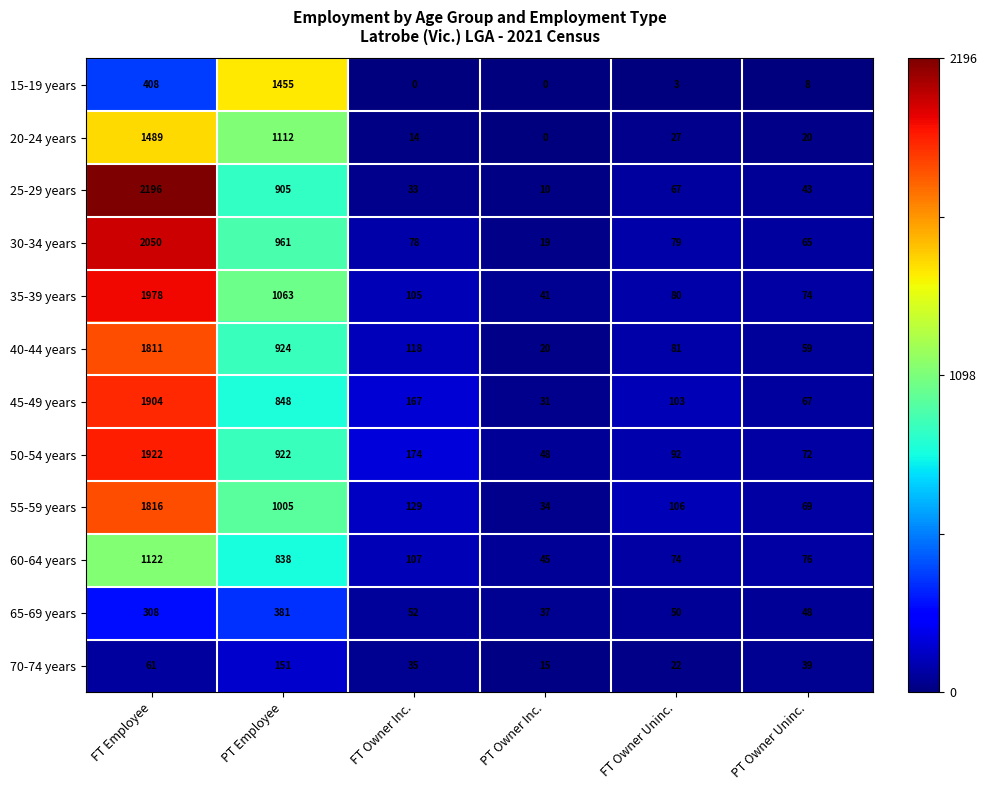

True or false: 30-34 years has a value of 79 at FT Owner Uninc..

True